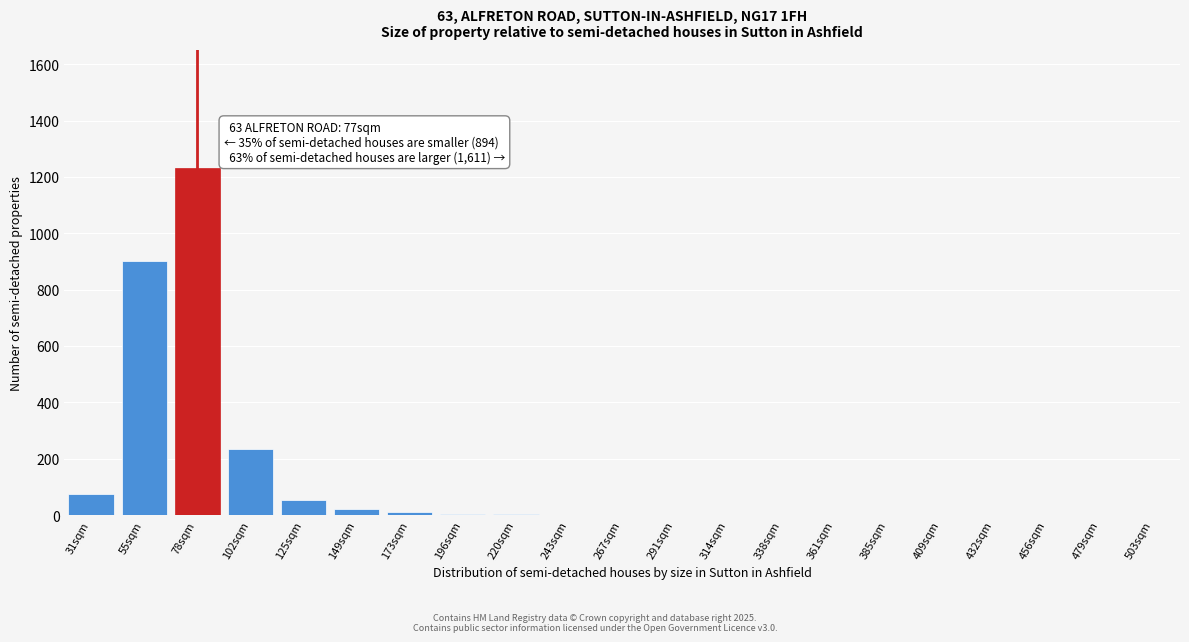

What is the maximum value shown in the chart?

1230